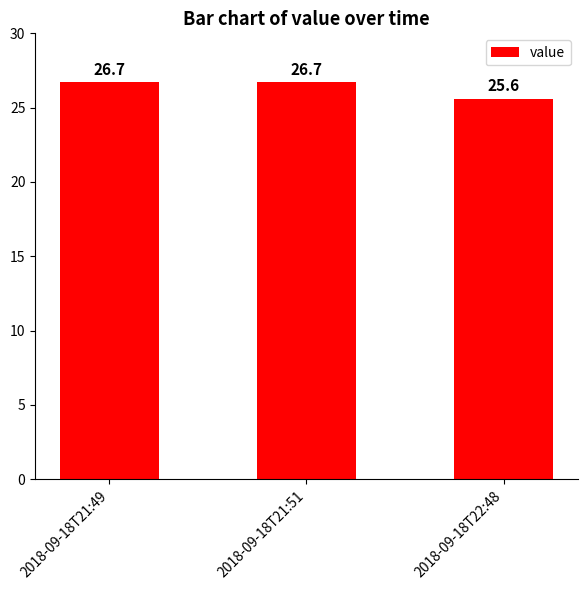

What is the change in value from 2018-09-18T21:49 to 2018-09-18T22:48?

-1.1